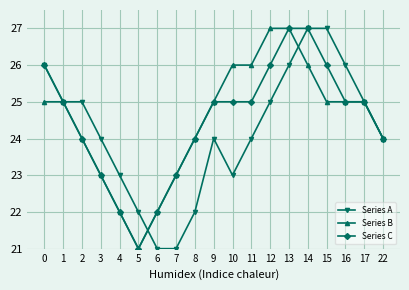

How many values in the Series C series are below 25?

8